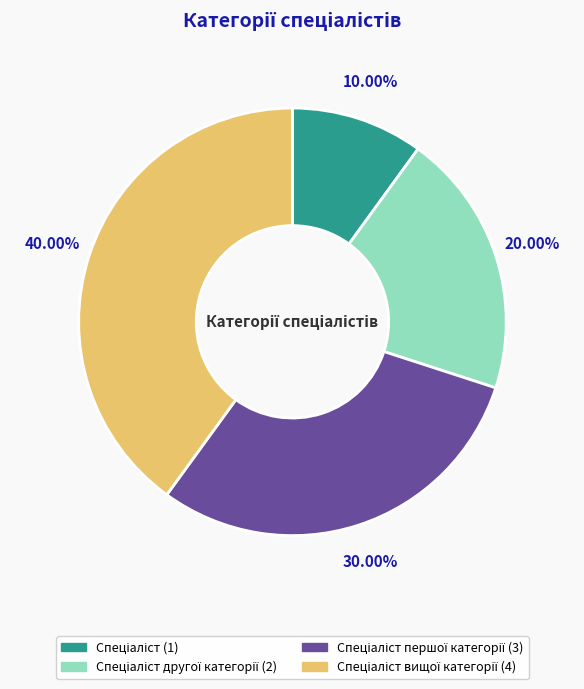

Is there a majority slice in this chart?

No